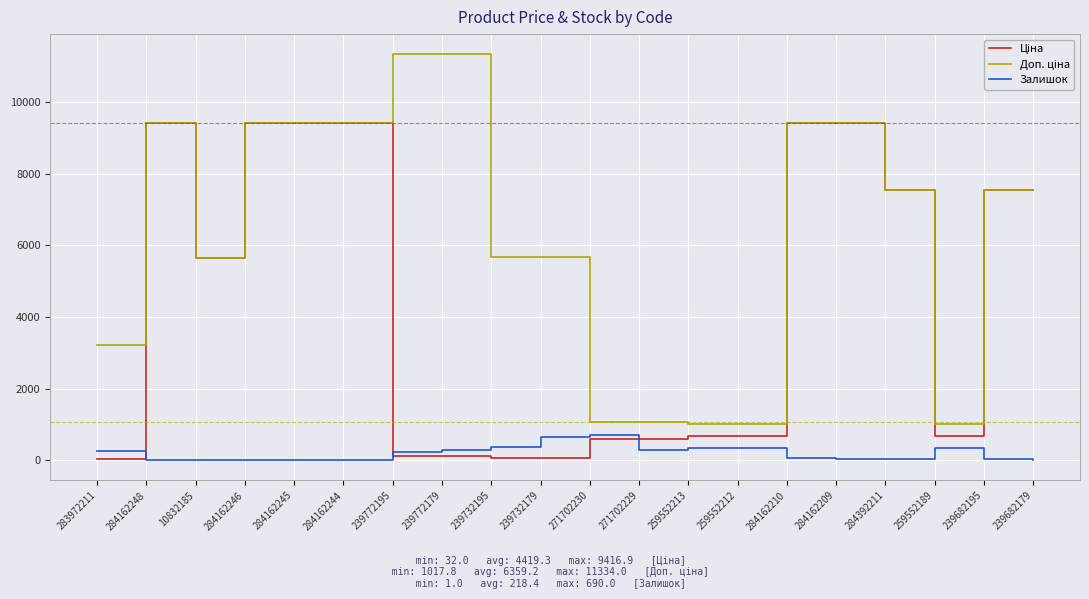

True or false: Залишок has a value of 48.0 at 284162210.

True